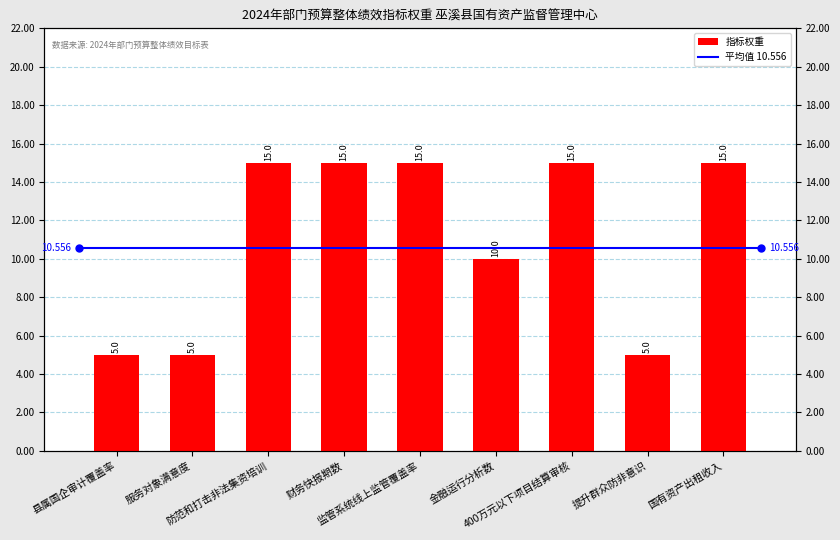

How many bars are there in total?

9